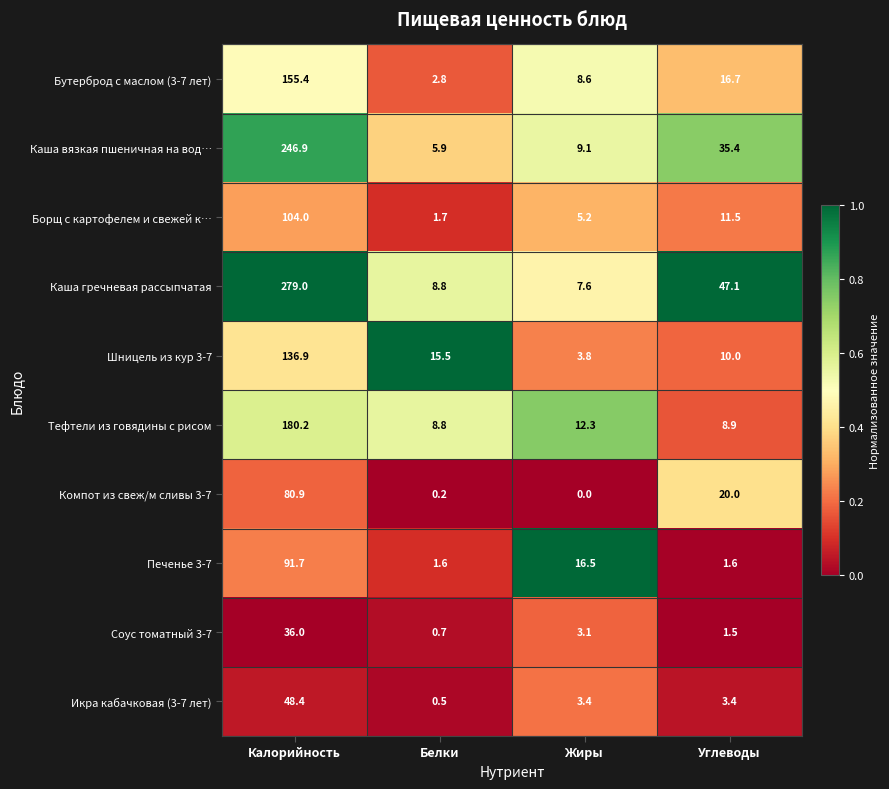

What is the difference between the maximum and second lowest values in the Тефтели из говядины с рисом series?

171.3